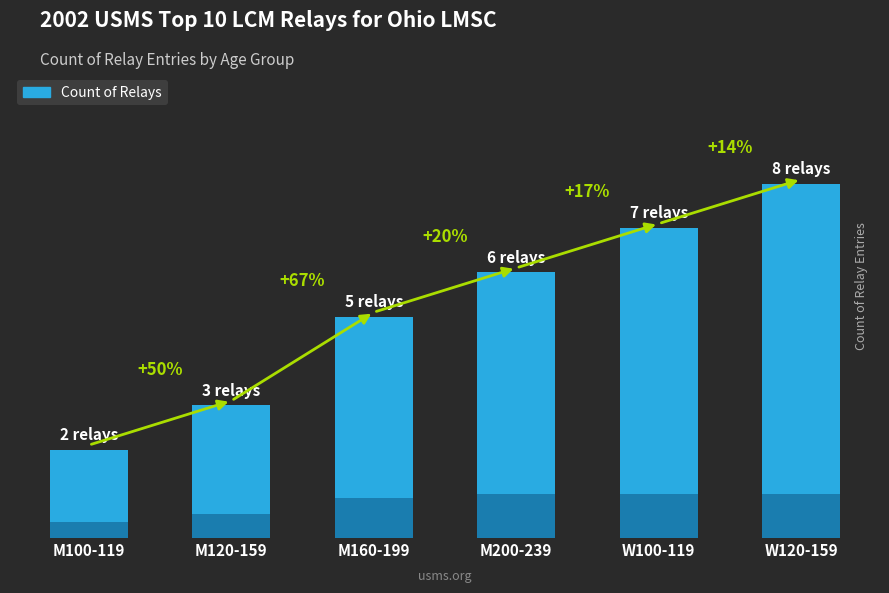

Where does the data first go above 6?

W100-119